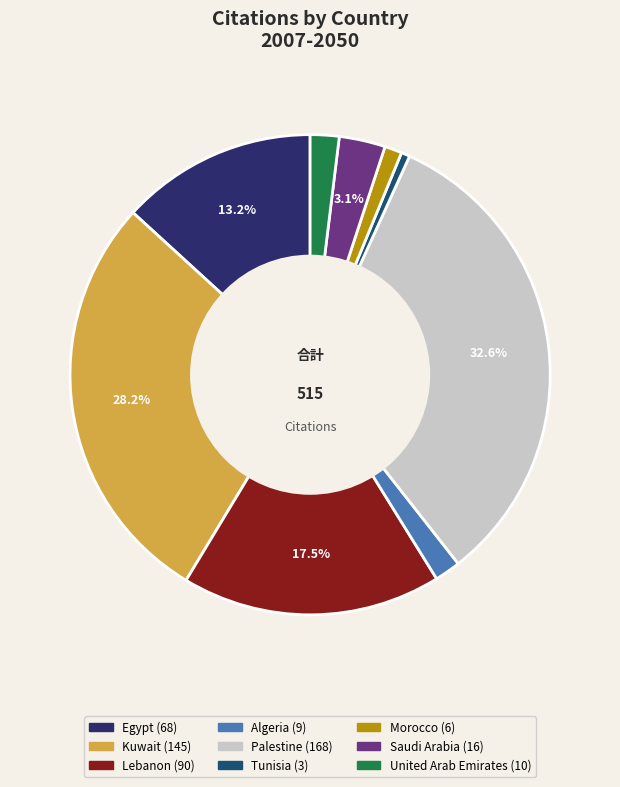

Is it true that Palestine is 20% of the pie?

False